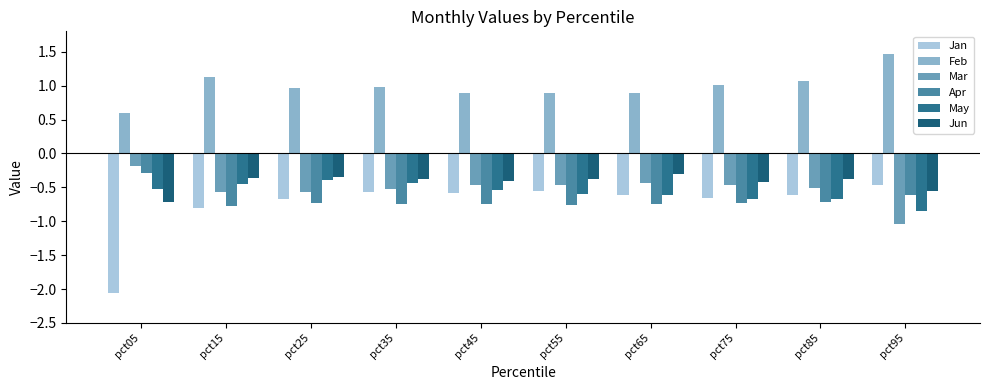

Read the May value at pct35.

-0.4